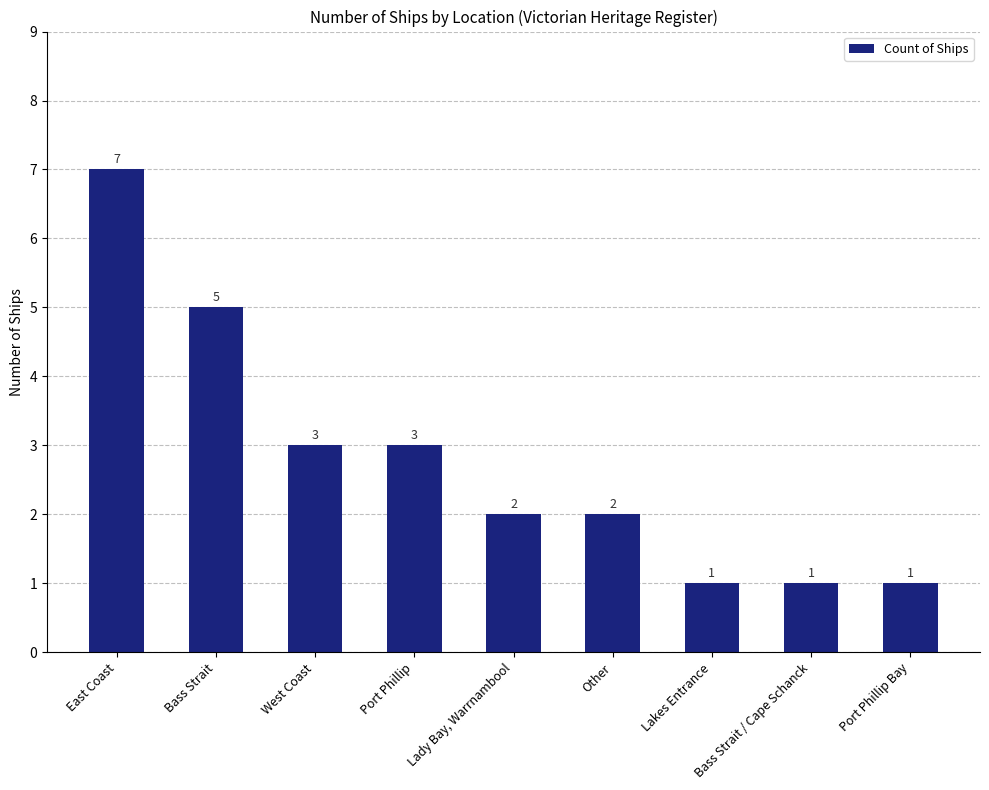

What is the approximate value at Bass Strait?

5